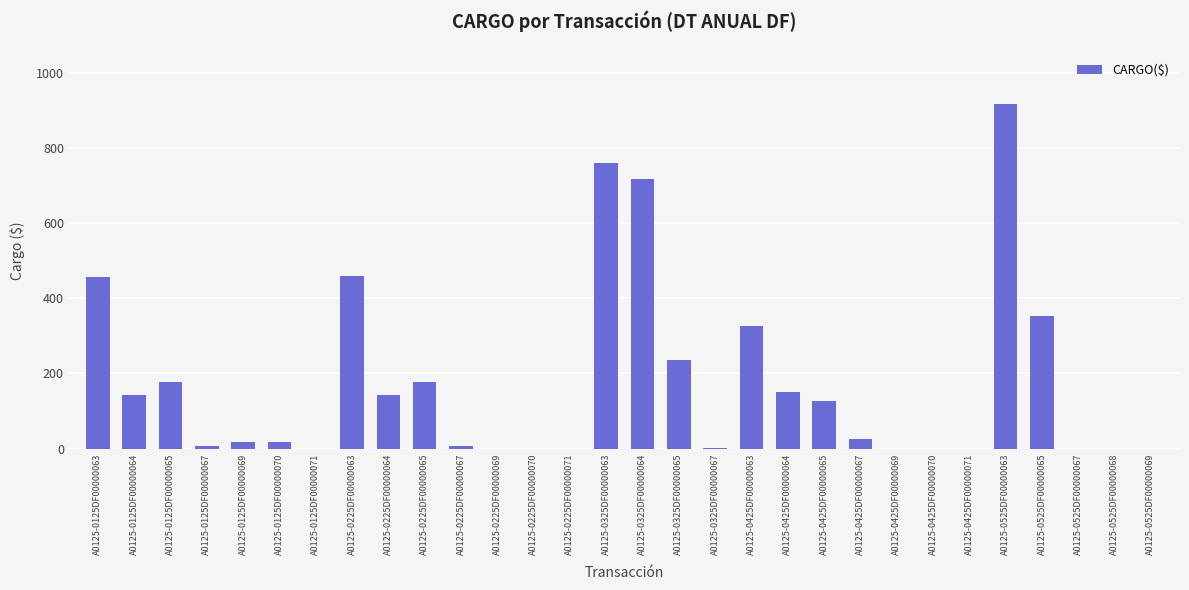

What is the sum of all values?

5212.0